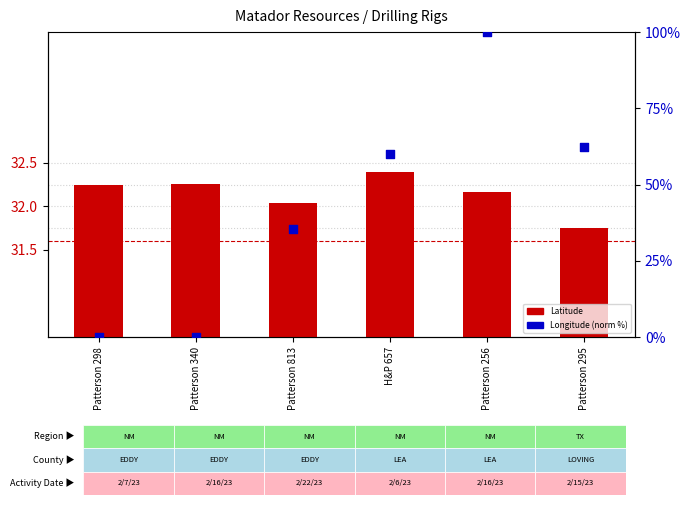

What are all the series names shown in the legend?

Latitude, Longitude (normalized %)